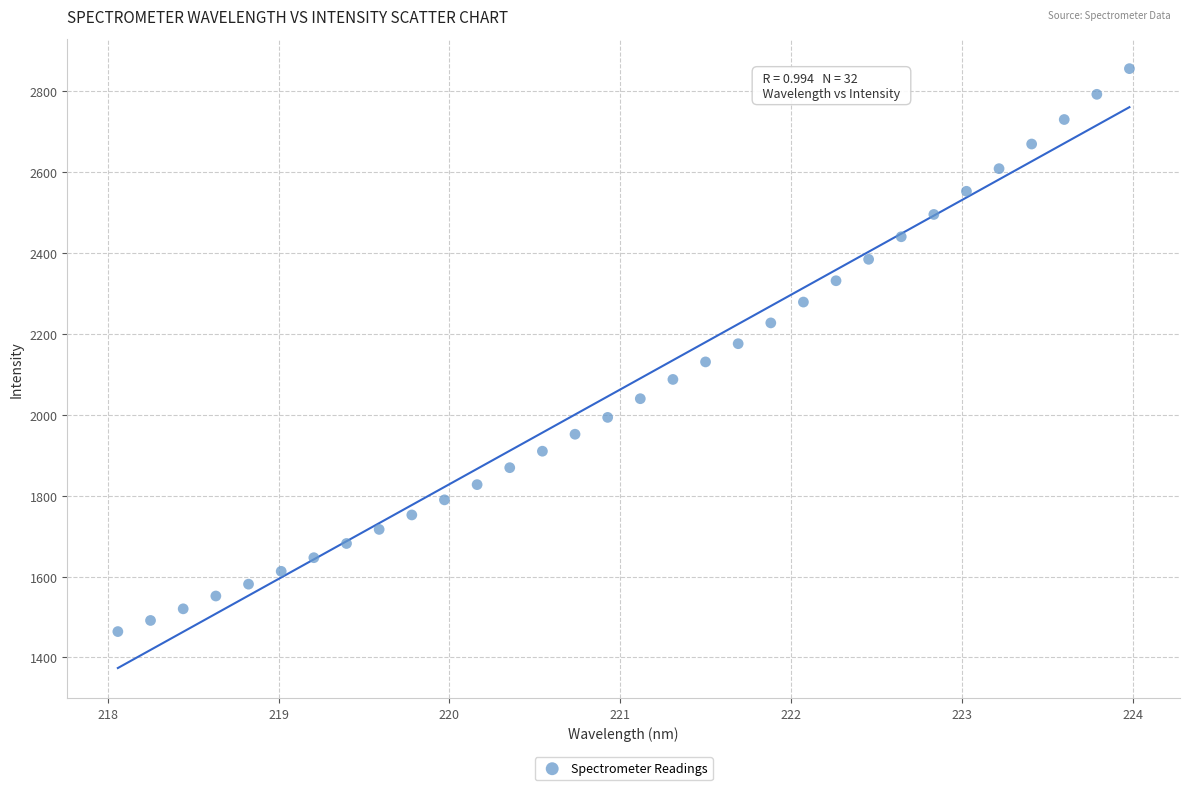

What is the range of Y values (max minus min)?

1391.1